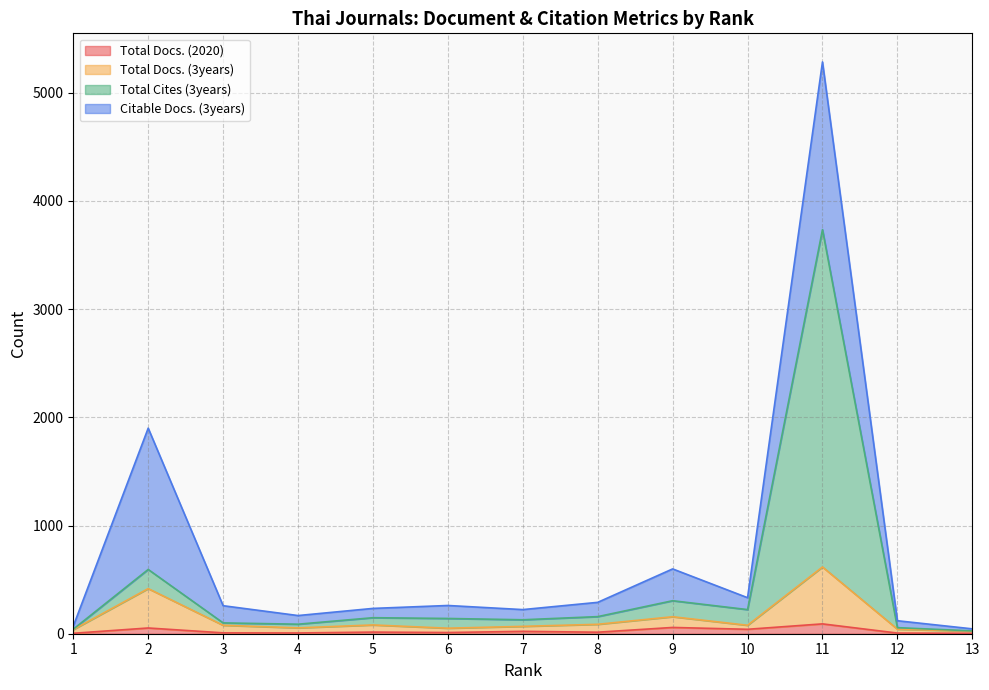

Which series has the widest spread of values?

Total Cites (3years)